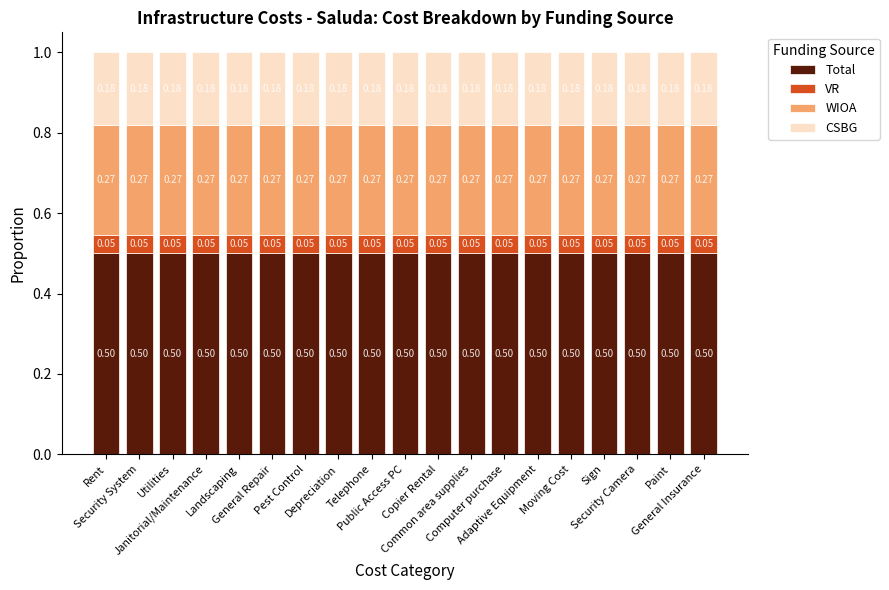

What is the label of the 10th bar from the right?

Public Access PC